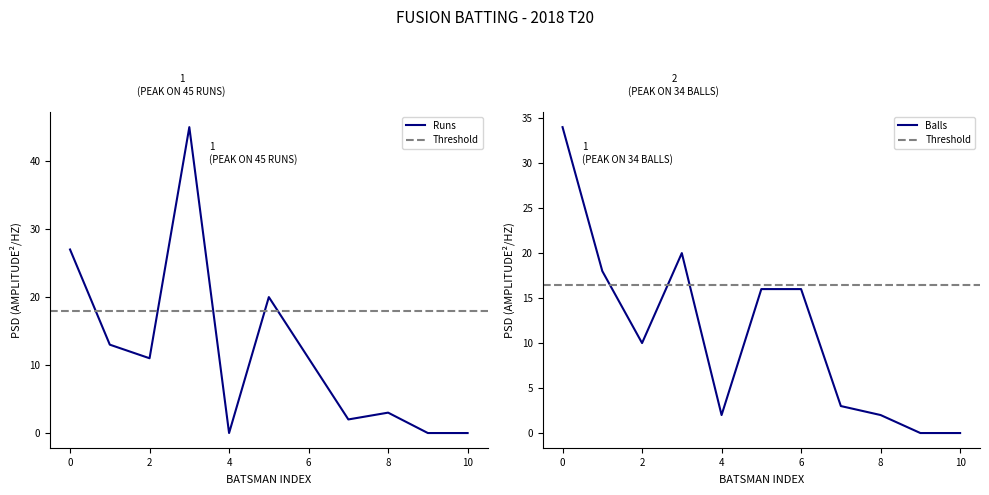

What is the difference between the maximum and minimum values in the Balls series?

34